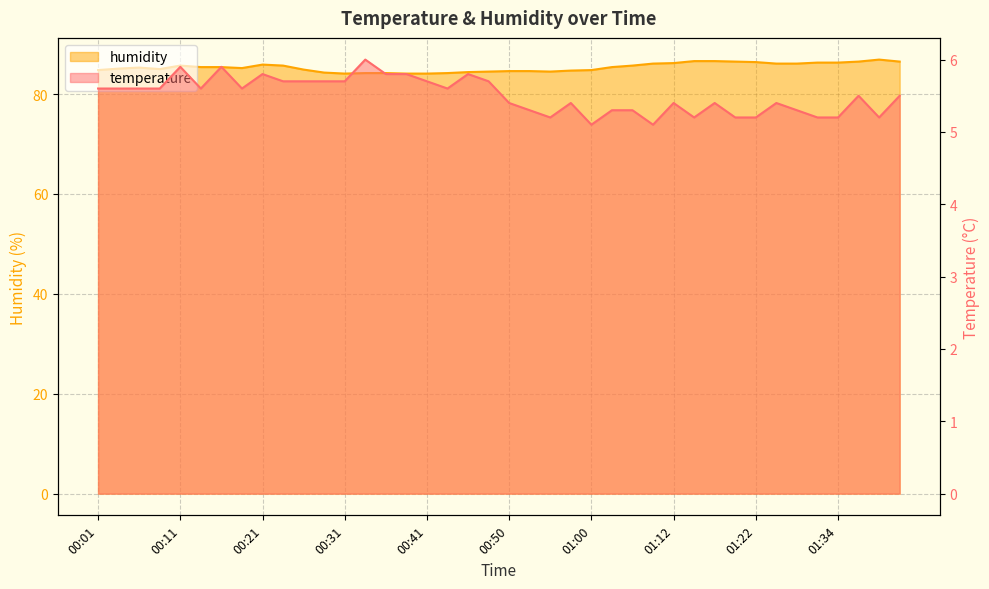

What is the sum of all temperature values?

220.2